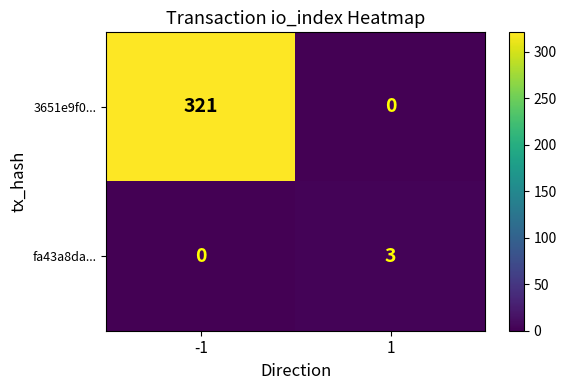

How many data points does each series have?

2